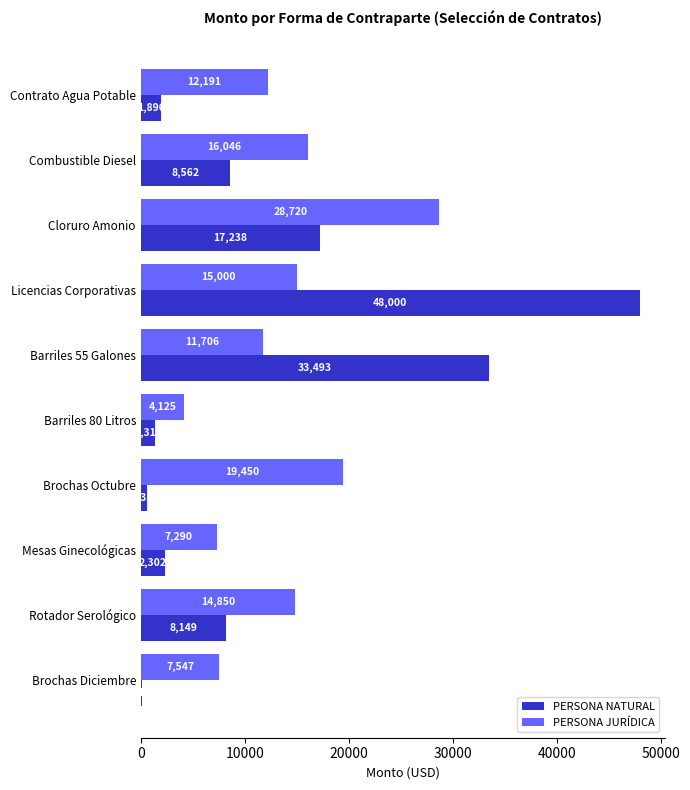

Between Combustible Diesel and Licencias Corporativas, which series saw the biggest shift?

PERSONA NATURAL